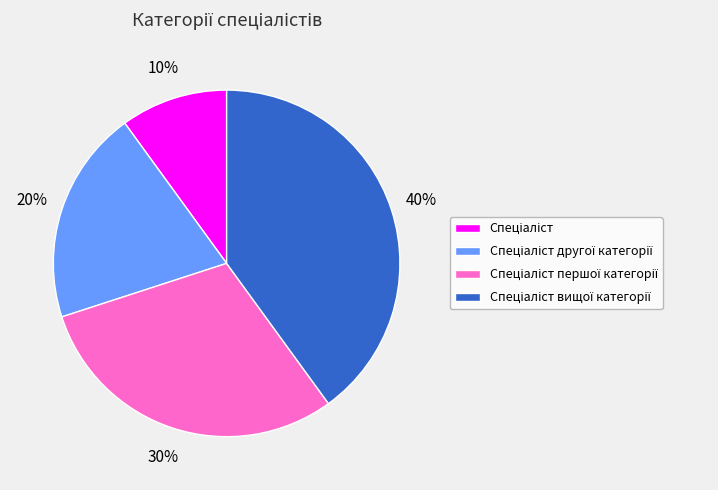

Is there any slice that represents more than half of the pie?

No